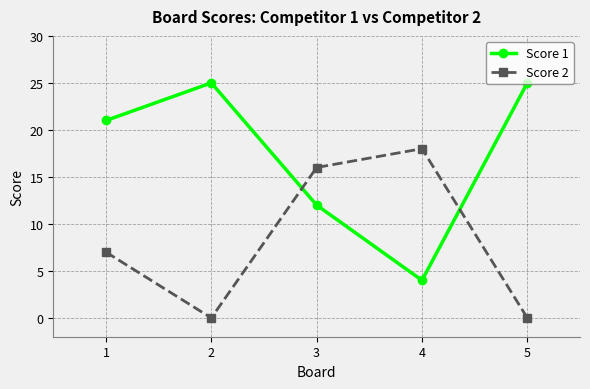

What is the value of the Score 1 point at the 1st from the left?

21